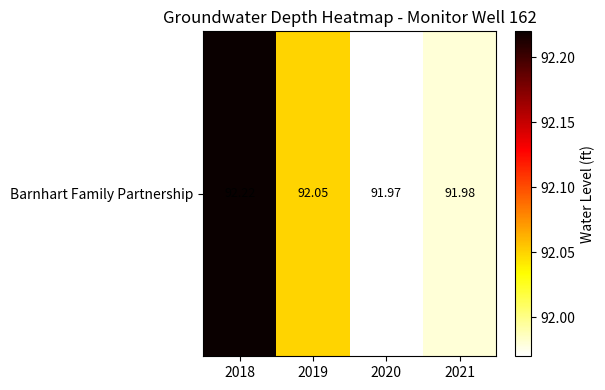

What is the sum of all values?

368.2